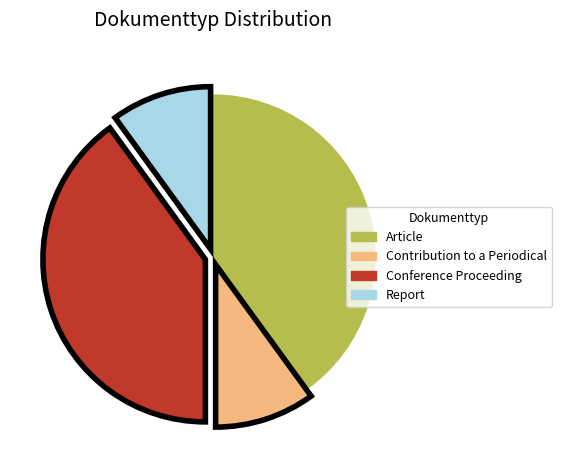

Is Conference Proceeding the majority of the pie?

No